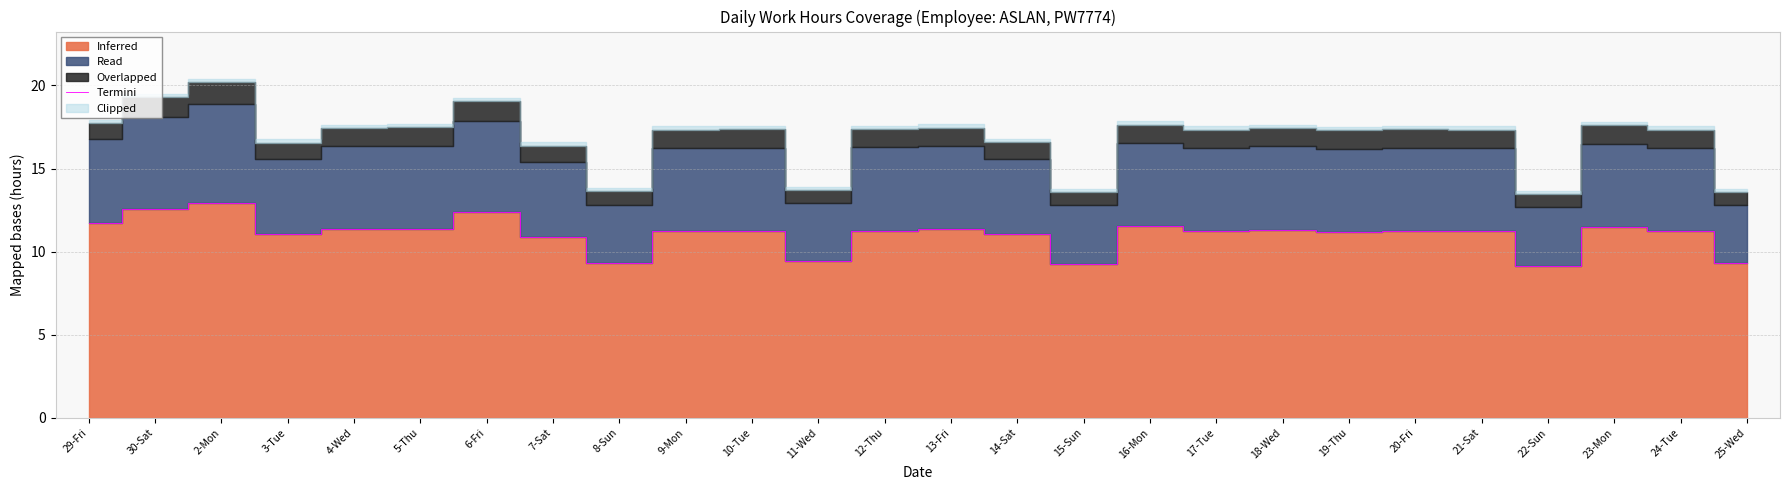

Where is the first local maximum?

2-Mon